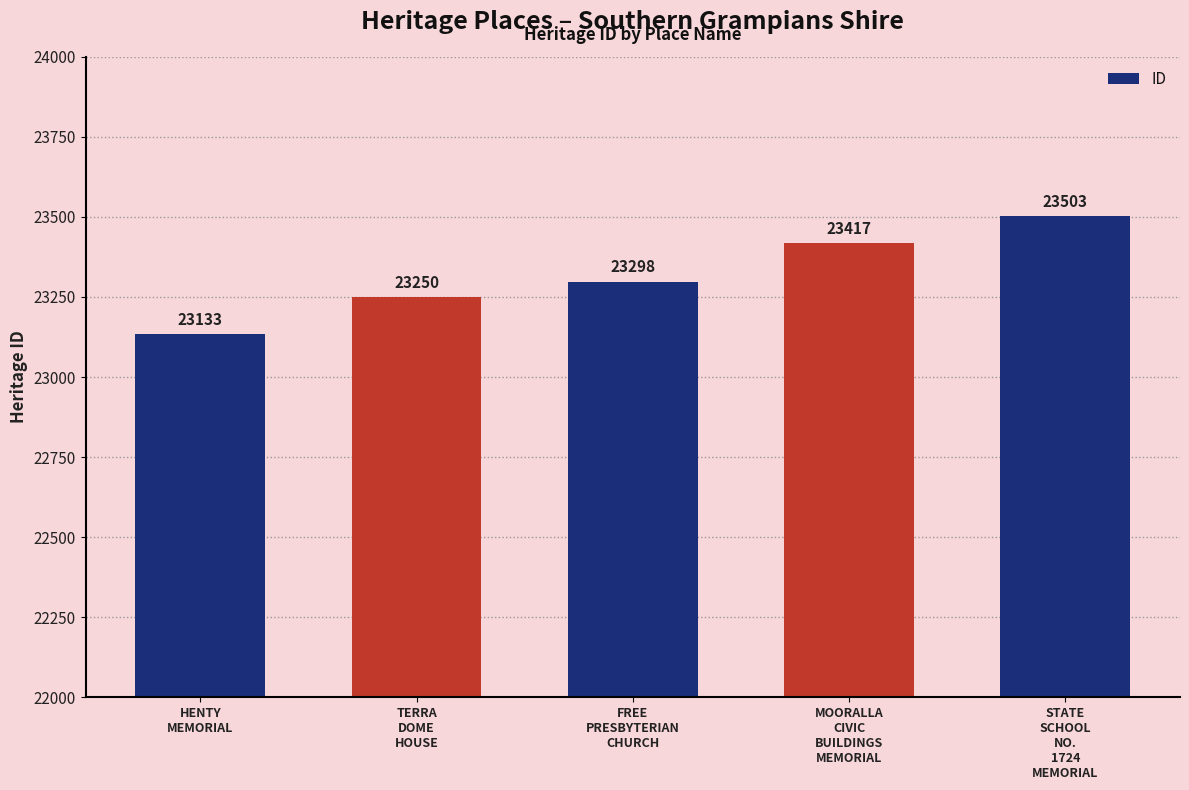

What is the value of the 5th bar from the left?

23503